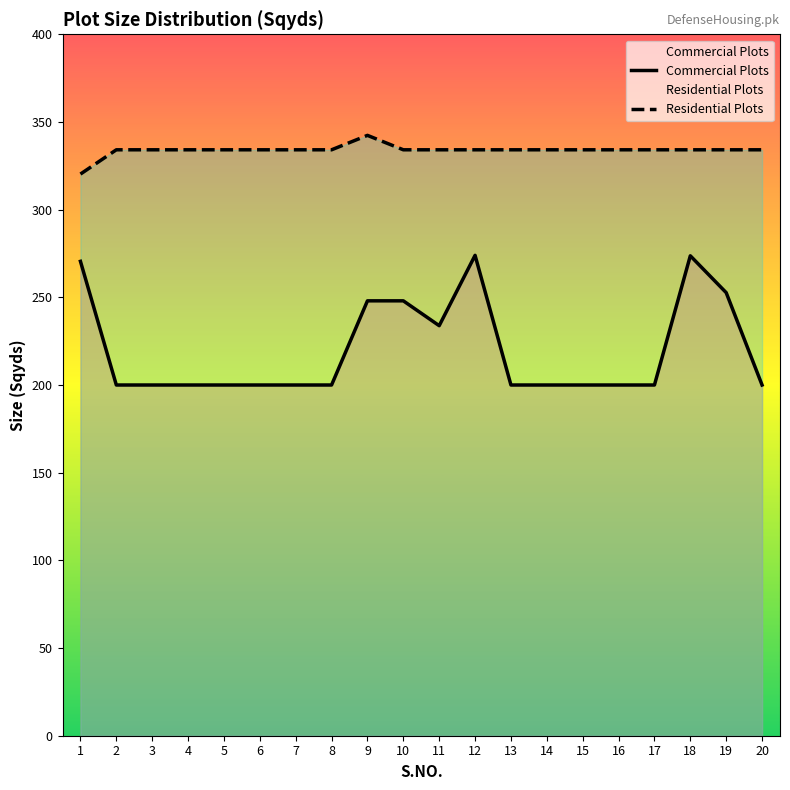

True or false: Residential Plots and Commercial Plots intersect in this chart.

False